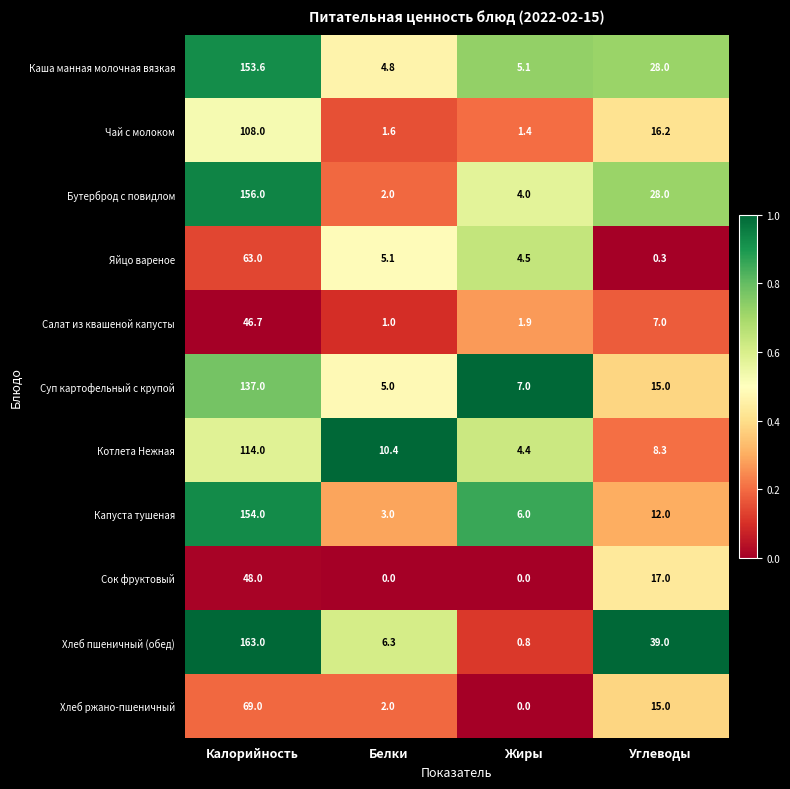

At which label is Сок фруктовый closest to 24?

Углеводы